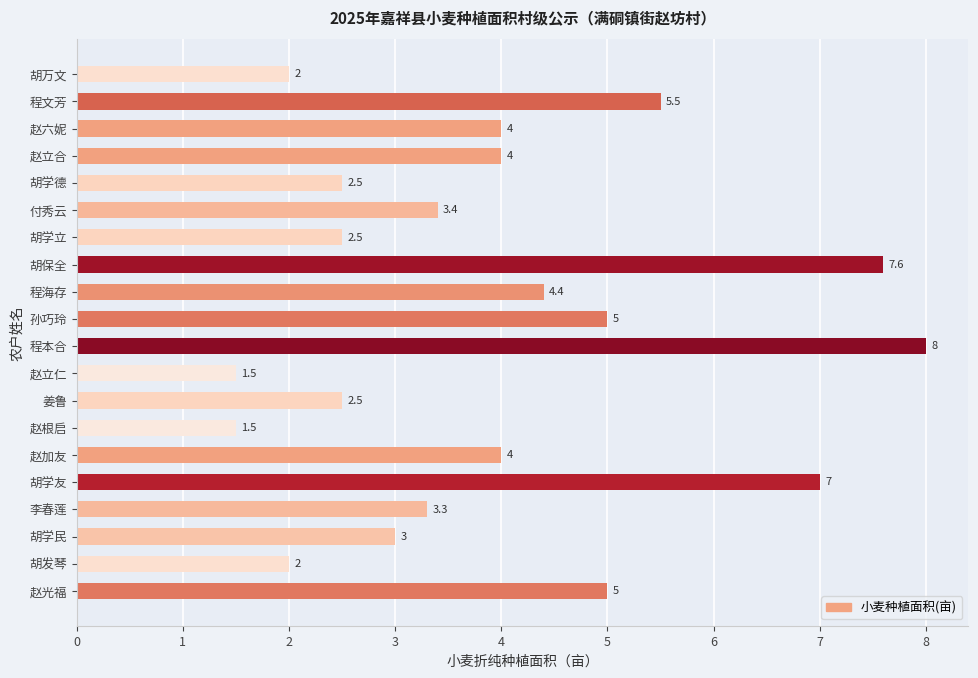

What value does the data have at 胡学德?

2.5